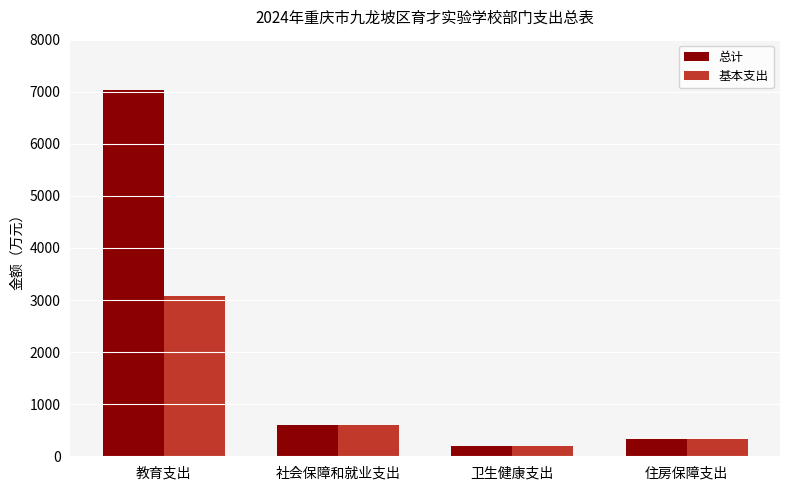

Which series has the largest total across all categories?

总计